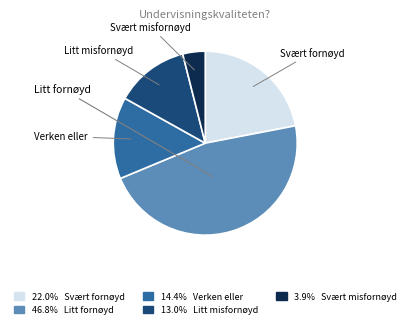

Is there a majority slice in this chart?

No